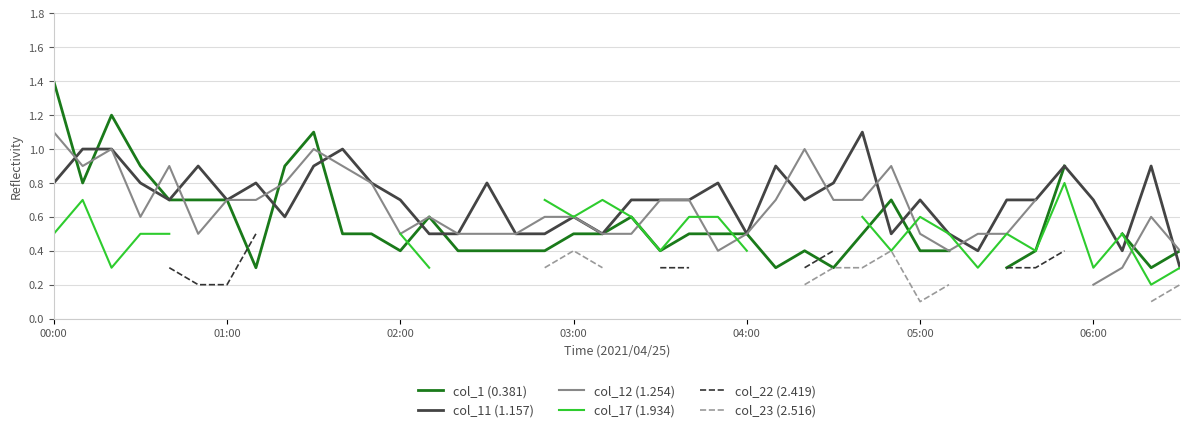

How many lines are shown in the chart?

6